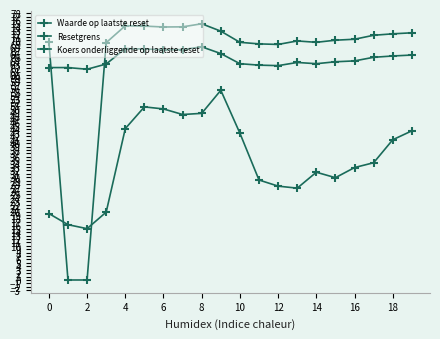

What is the lowest value of the Waarde op laatste reset series?

15.0